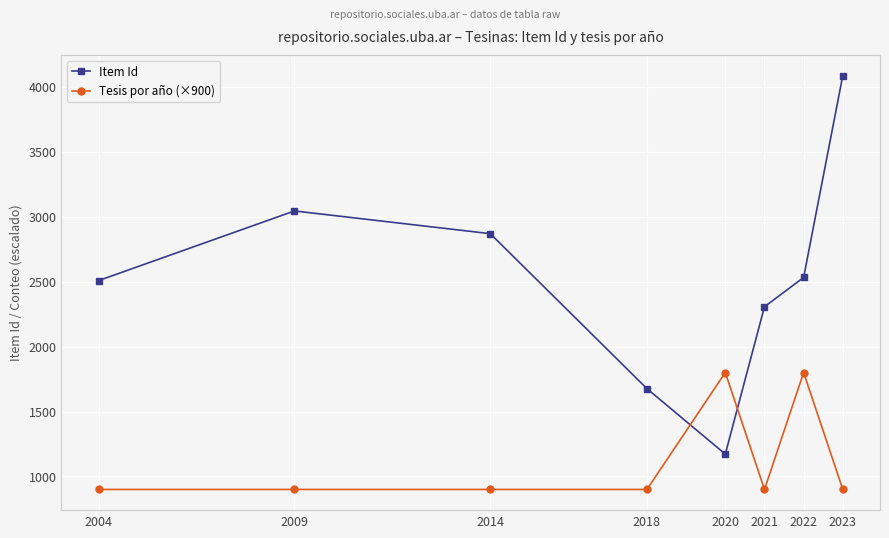

After their last crossing, which series has the higher values: Tesis por año (×900) or Item Id?

Item Id